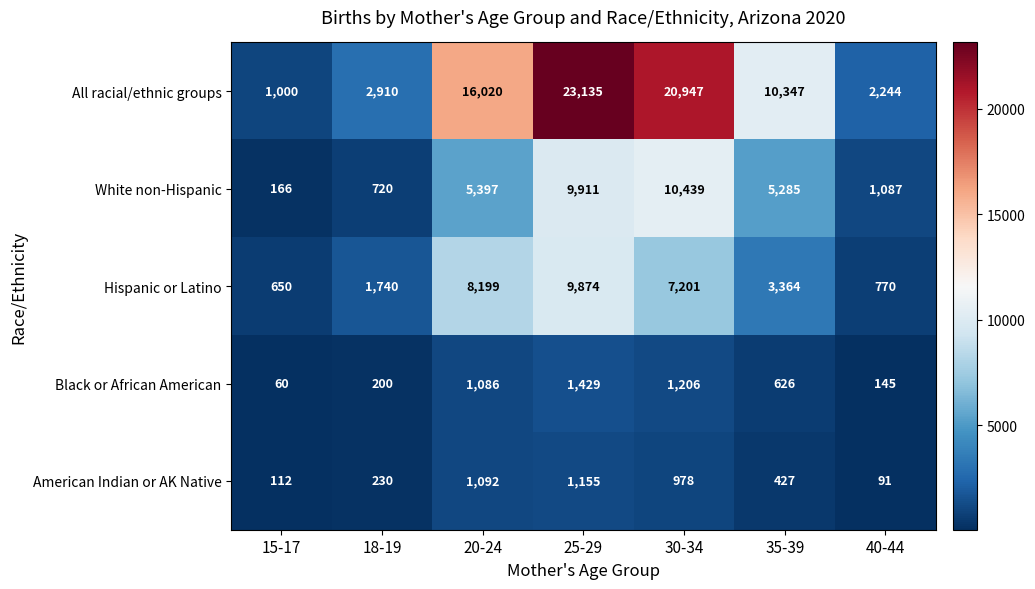

Where does the American Indian or AK Native series first go above 427?

20-24